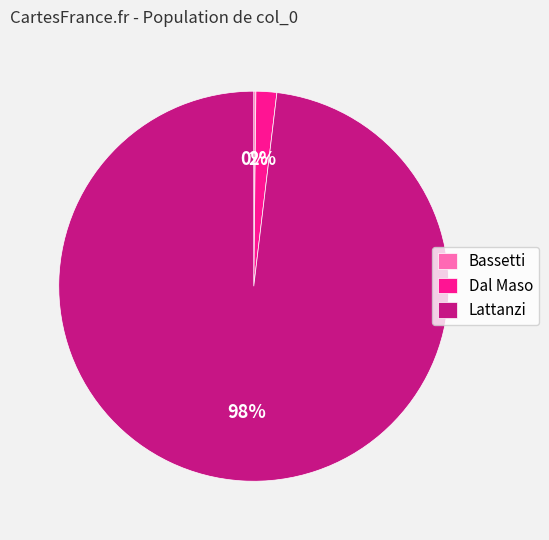

To the nearest percent, what is the average slice percentage?

33%